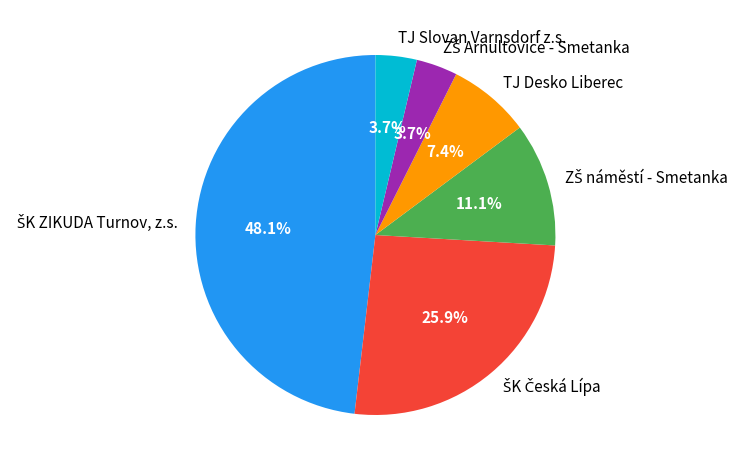

Is there any slice that represents more than half of the pie?

No